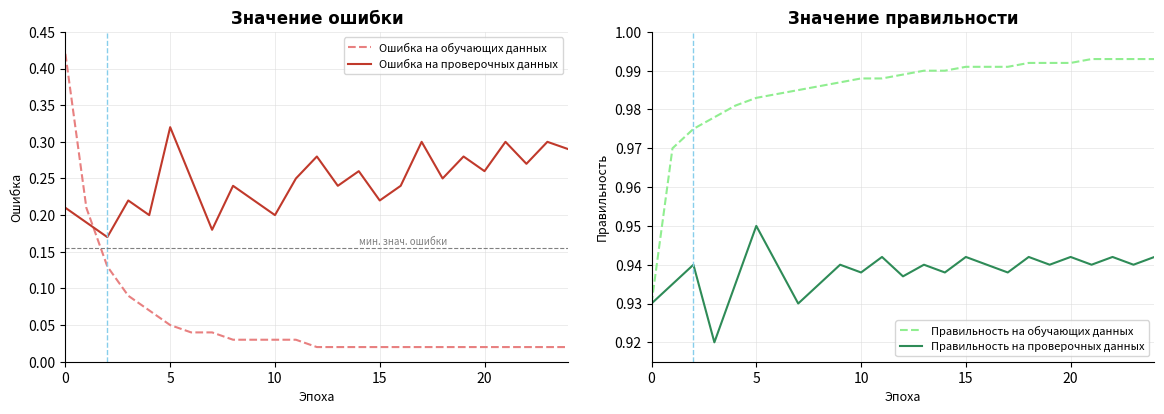

What is the difference between the maximum and minimum values in the Ошибка на обучающих данных series?

0.4